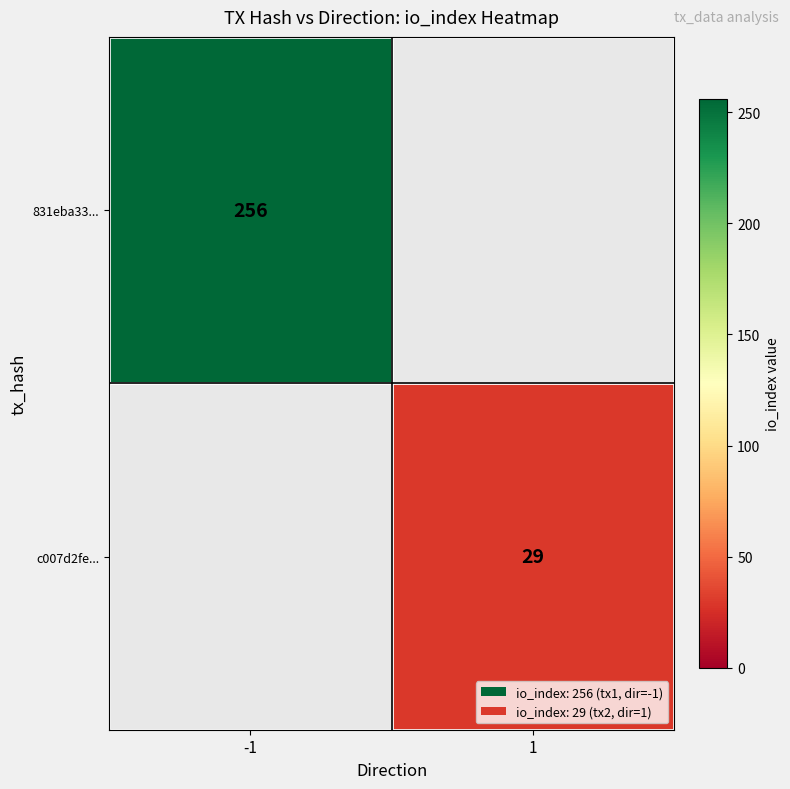

The value of c007d2fe... at 1 is 39. True or false?

False